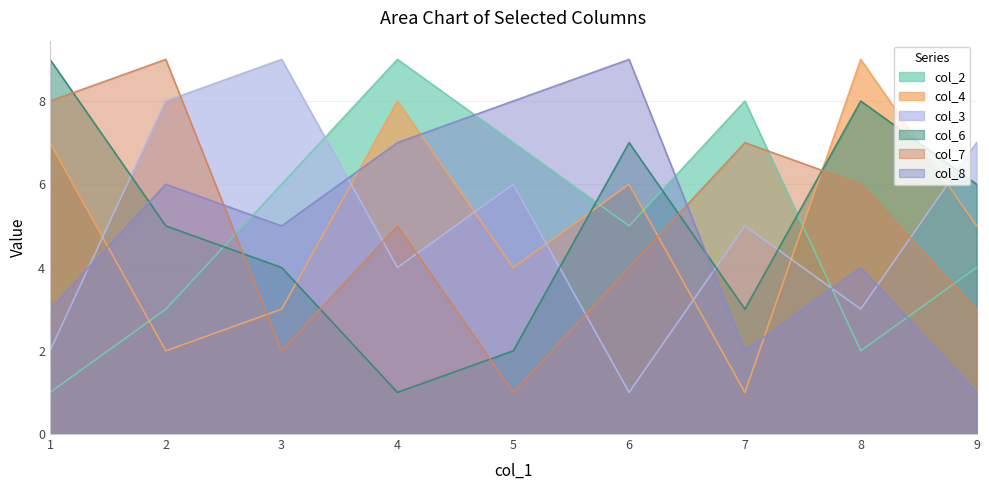

Which category has the lowest value in the col_6 series?

4